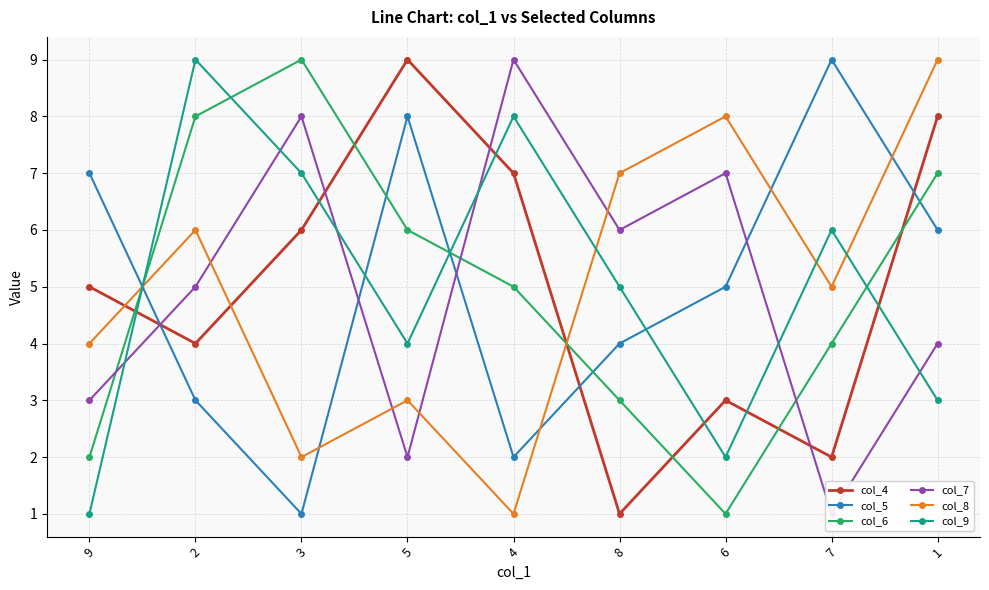

Reading right to left, list all the values displayed in this chart.

col_4: 8	2	3	1	7	9	6	4	5
col_5: 6	9	5	4	2	8	1	3	7
col_6: 7	4	1	3	5	6	9	8	2
col_7: 4	1	7	6	9	2	8	5	3
col_8: 9	5	8	7	1	3	2	6	4
col_9: 3	6	2	5	8	4	7	9	1